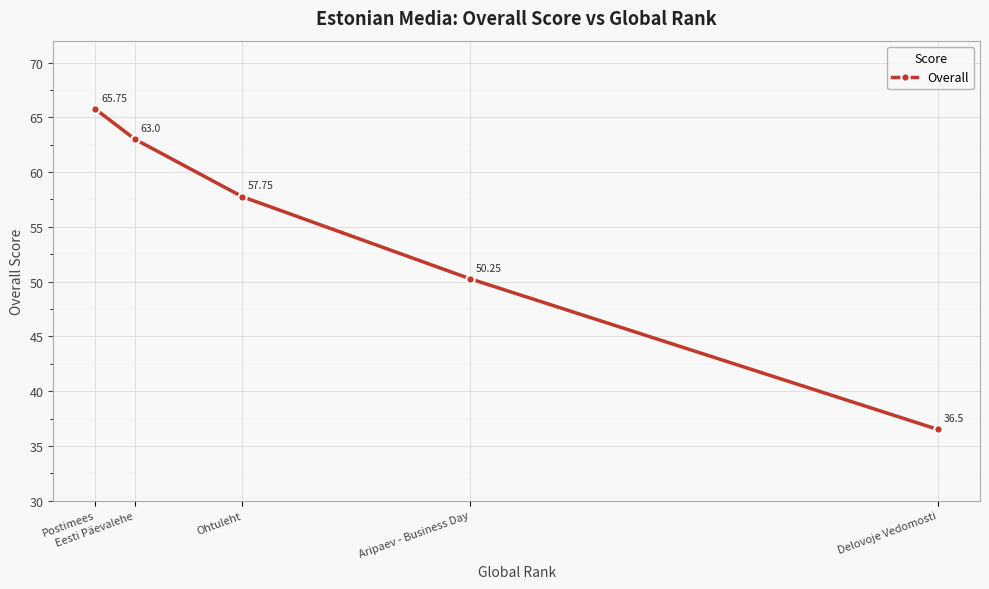

The chart shows a value of 77.3 at Aripaev - Business Day. True or false?

False